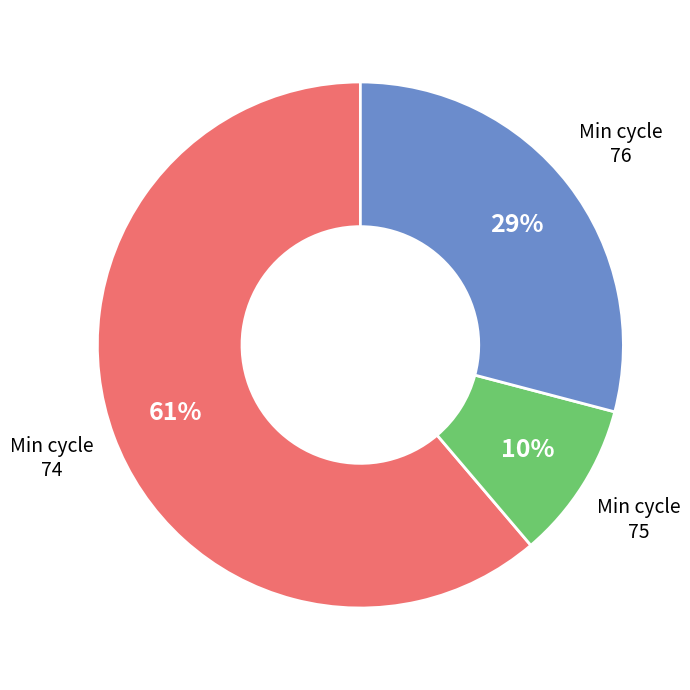

Is there a majority slice in this chart?

Yes